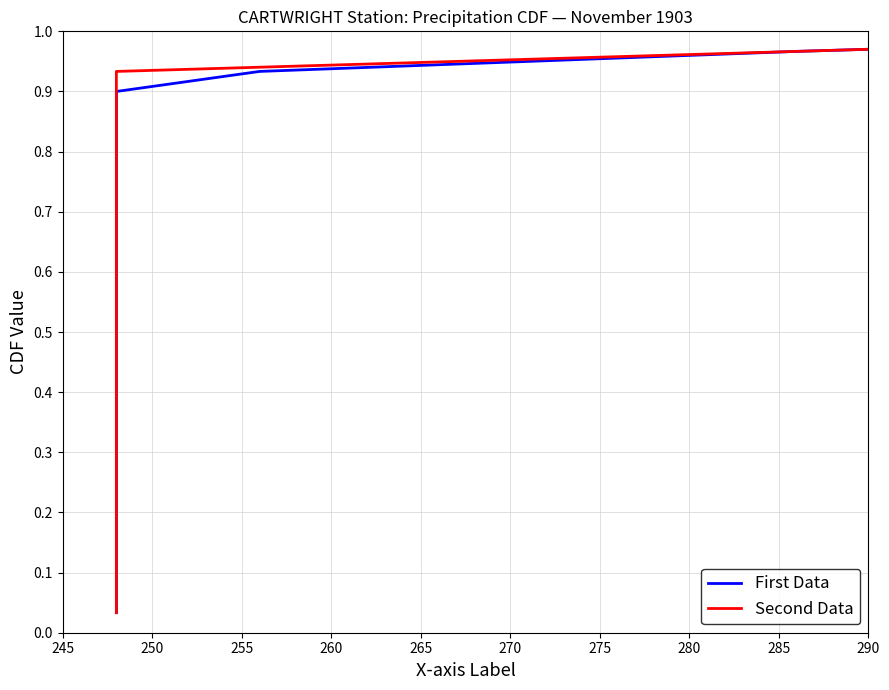

True or false: First Data and Second Data cross at least once.

False